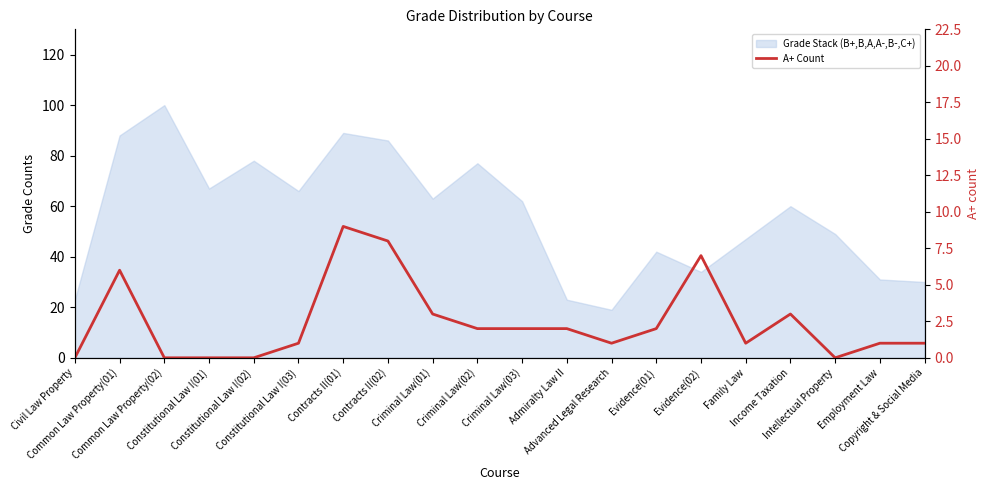

What is the label of the 14th point from the right?

Contracts II(01)